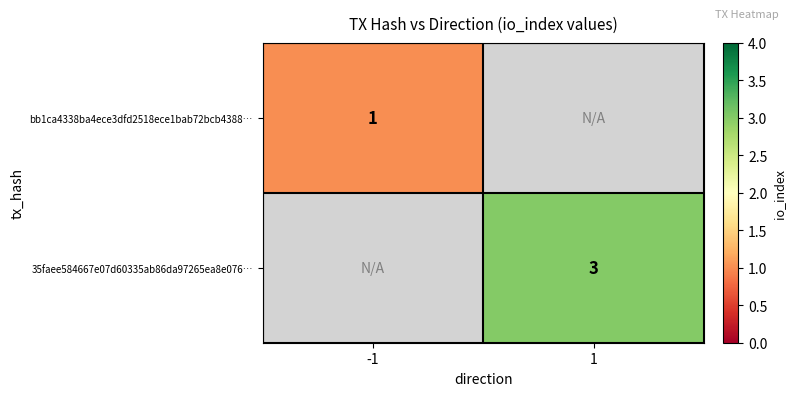

The value of bb1ca4338ba4ece3dfd2518ece1bab72bcb4388… at -1 is 1. True or false?

True